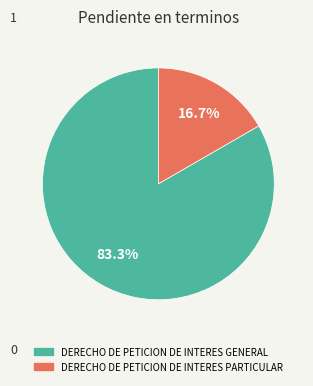

Between DERECHO DE PETICION DE INTERES PARTICULAR and DERECHO DE PETICION DE INTERES GENERAL, which is larger?

DERECHO DE PETICION DE INTERES GENERAL